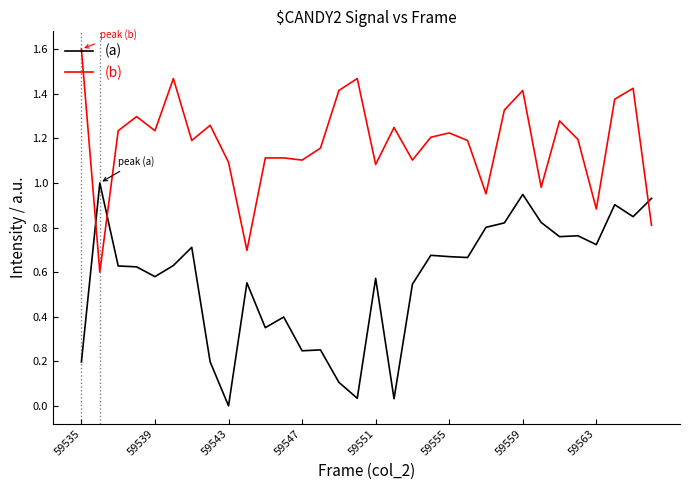

How many times do (b) and (a) cross each other?

3